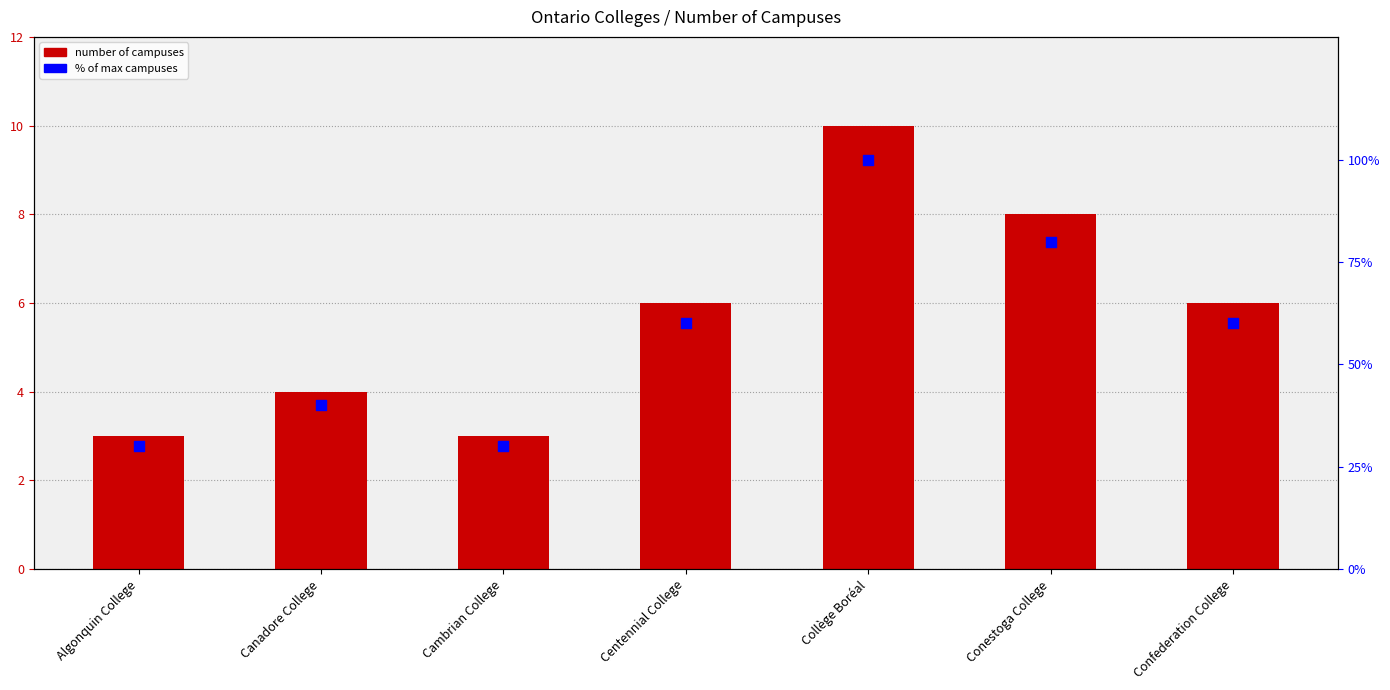

At how many categories does at least one series exceed 36?

5